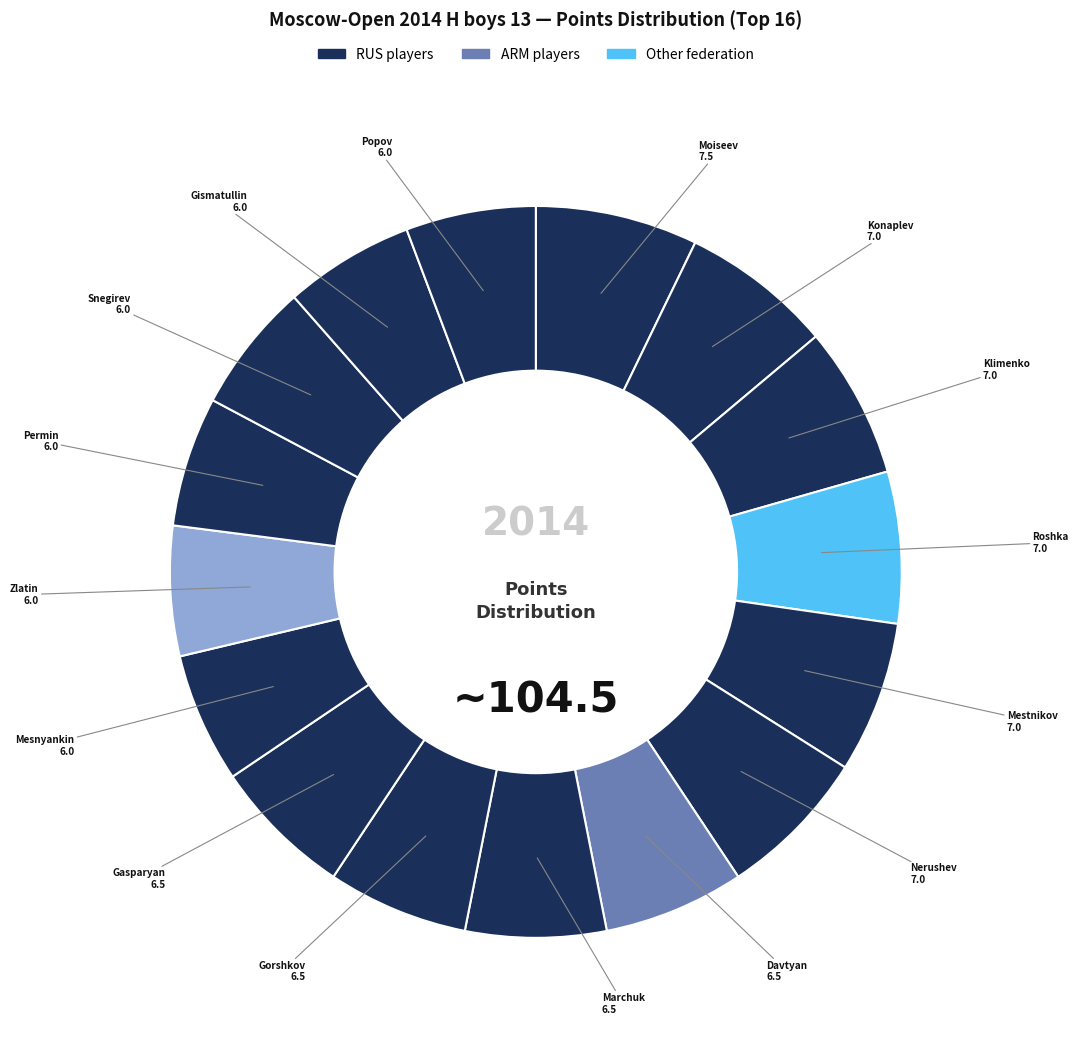

How many slices are in this pie chart?

16